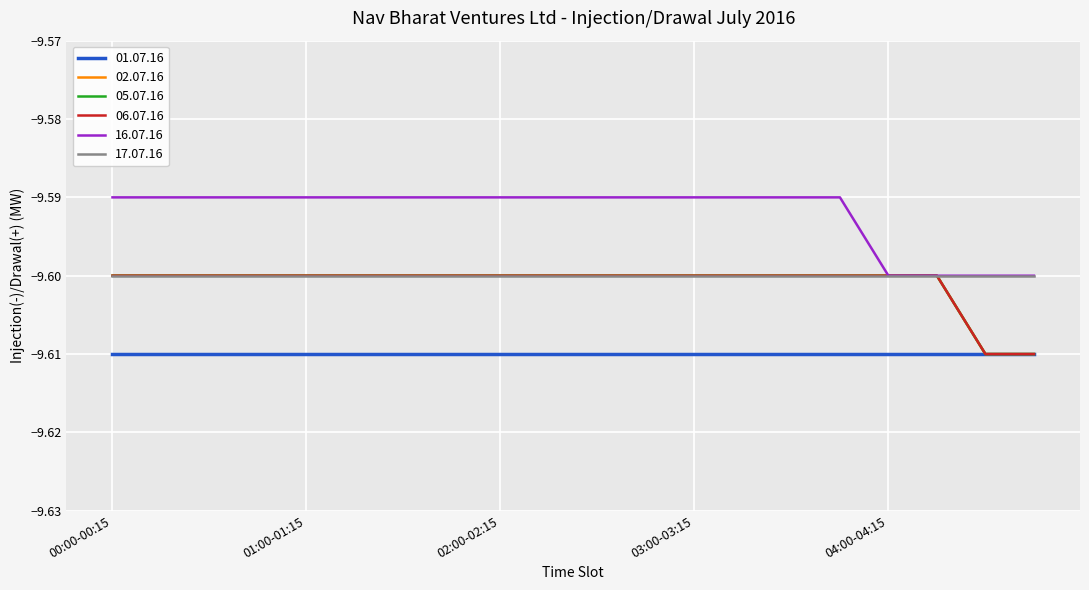

What is the value of the 16.07.16 point at the 17th from the left?

-9.6